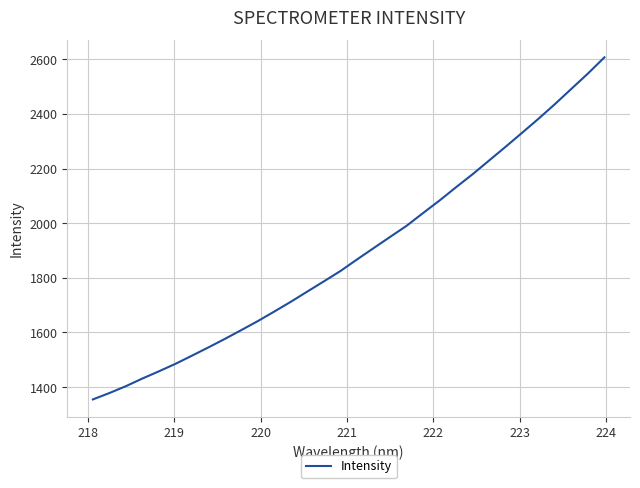

How many distinct data groups are displayed?

1